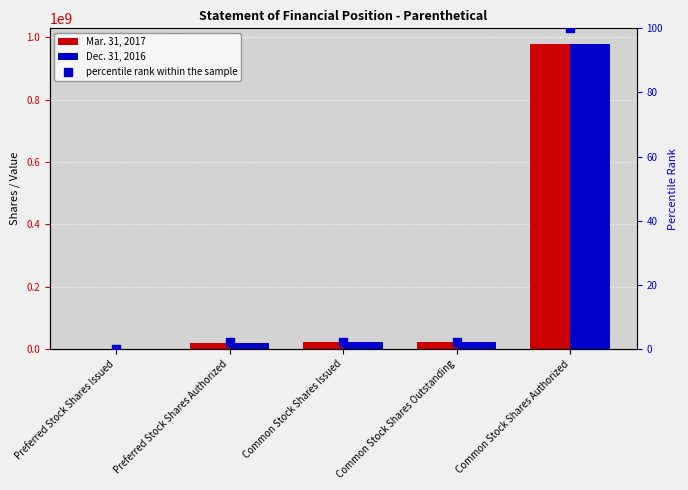

What are all the series names shown in the legend?

Mar. 31, 2017, Dec. 31, 2016, percentile rank within the sample